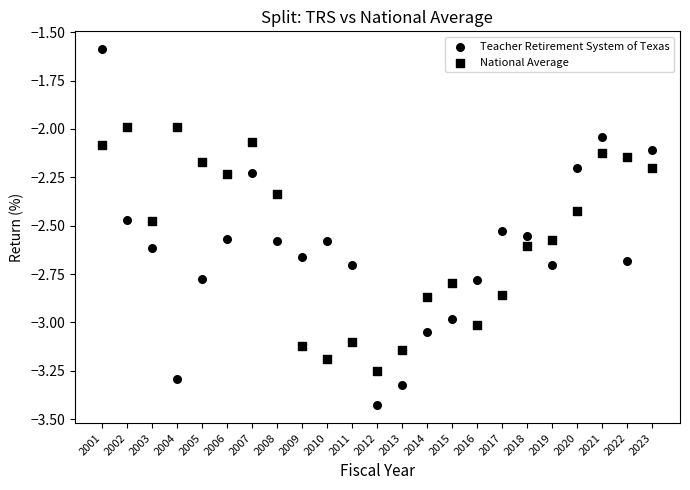

How many points are shown in the scatter plot?

46